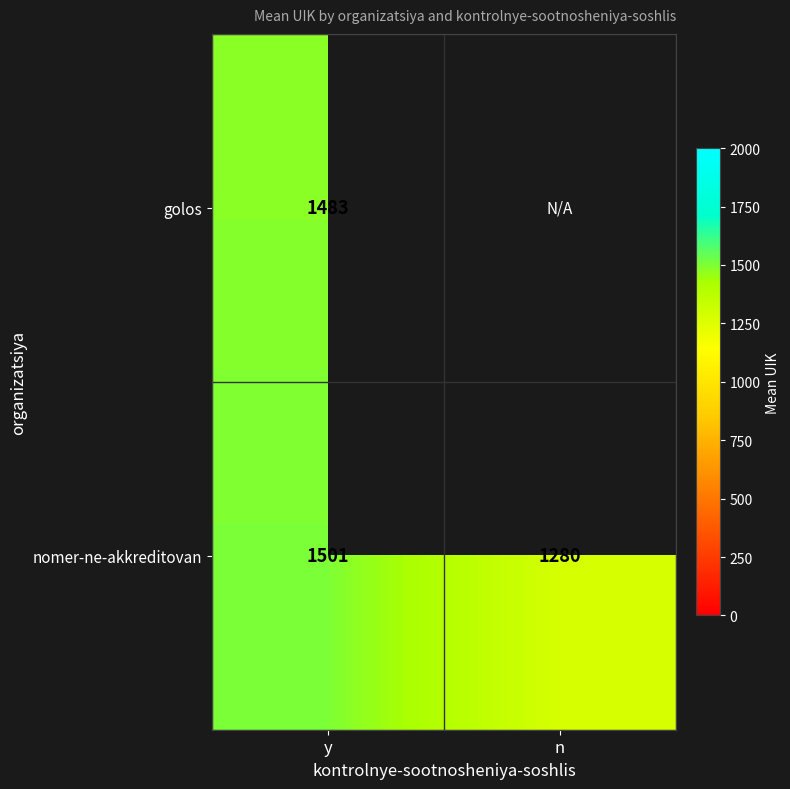

At how many categories does at least one series exceed 1371?

1